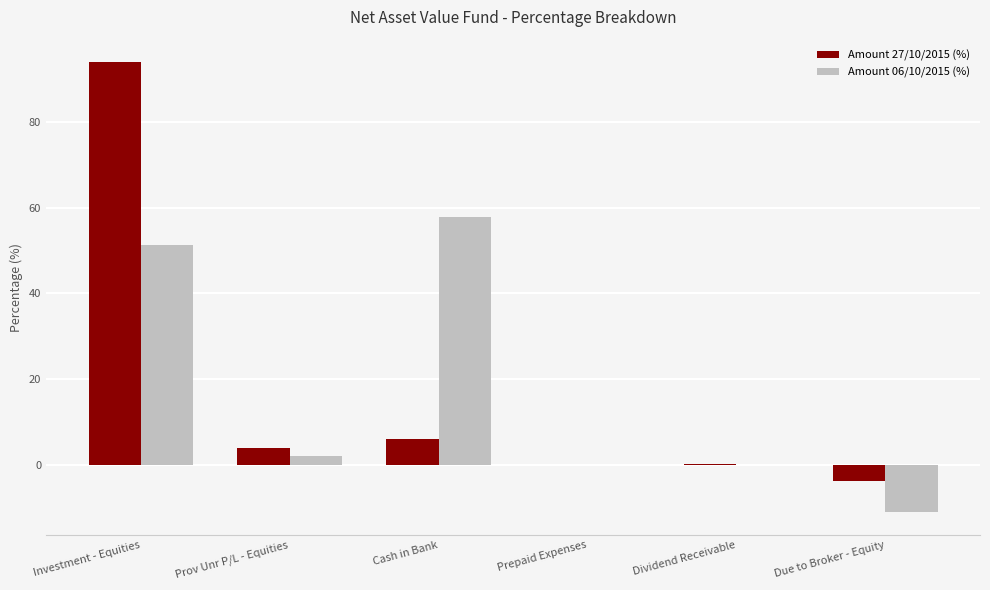

How many groups of bars are there?

6